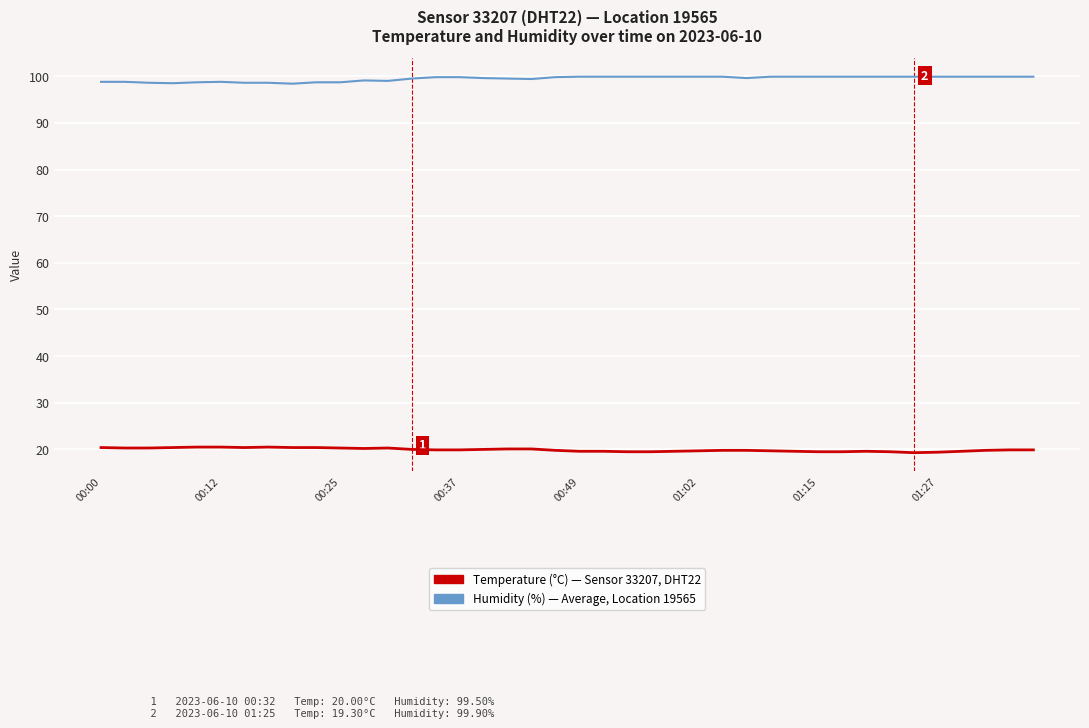

What is the maximum value shown in the chart?

99.9